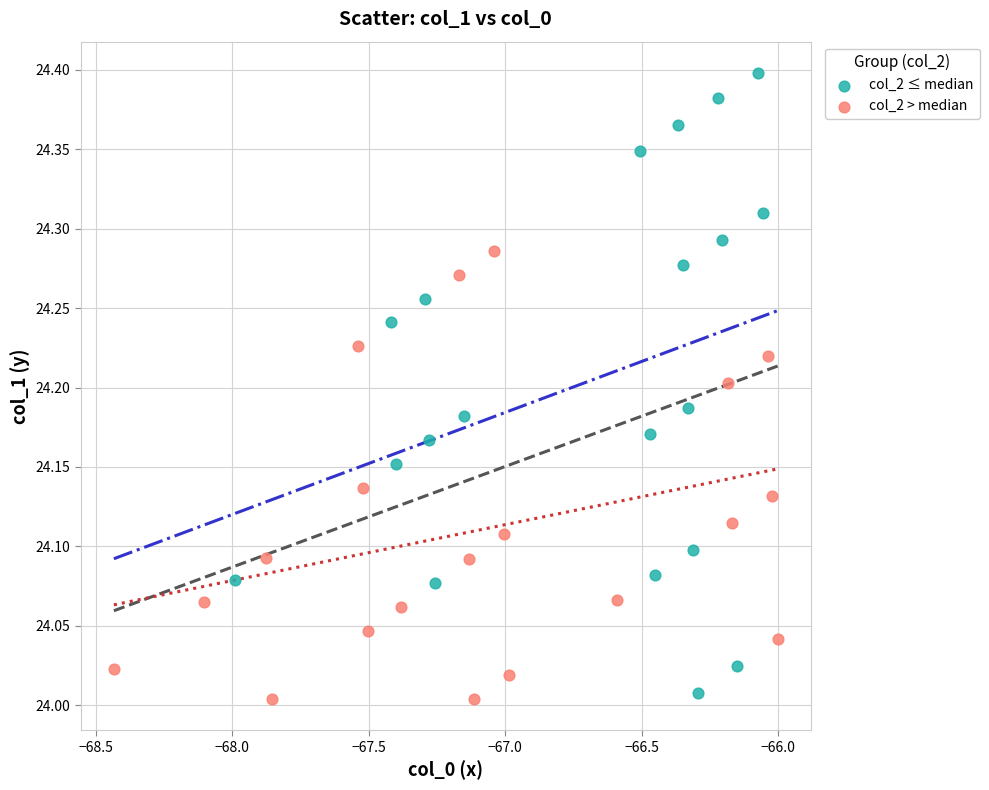

Which series contains the lowest Y value?

col_2 > median